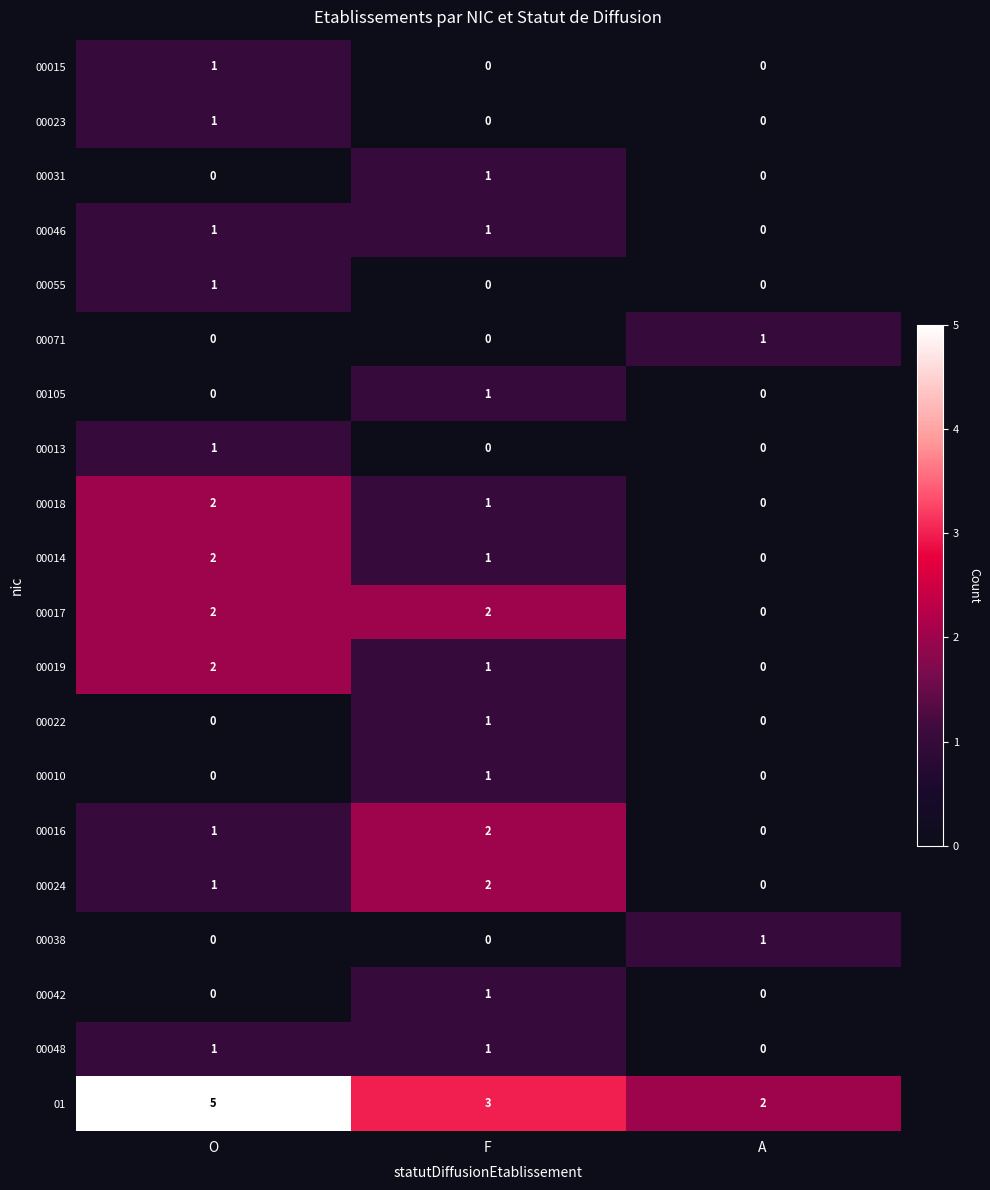

What is the spread (max minus min) of values at O?

5